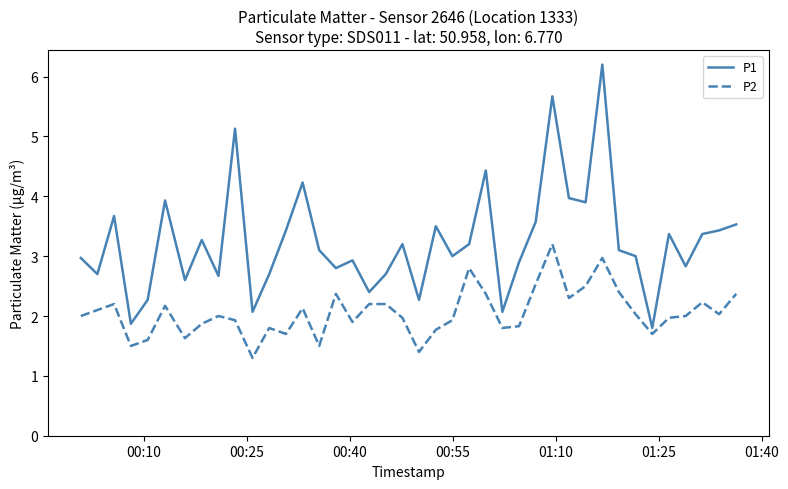

What is the maximum value shown in the chart?

6.2